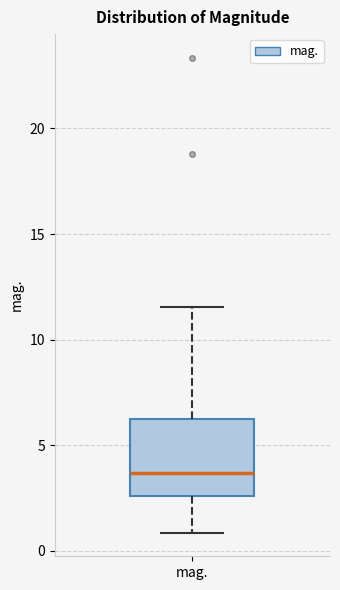

Where does the median line of the box for mag. sit on the y-axis? The values are not printed on the chart, so give them approximately, as read against the axis.

3.5